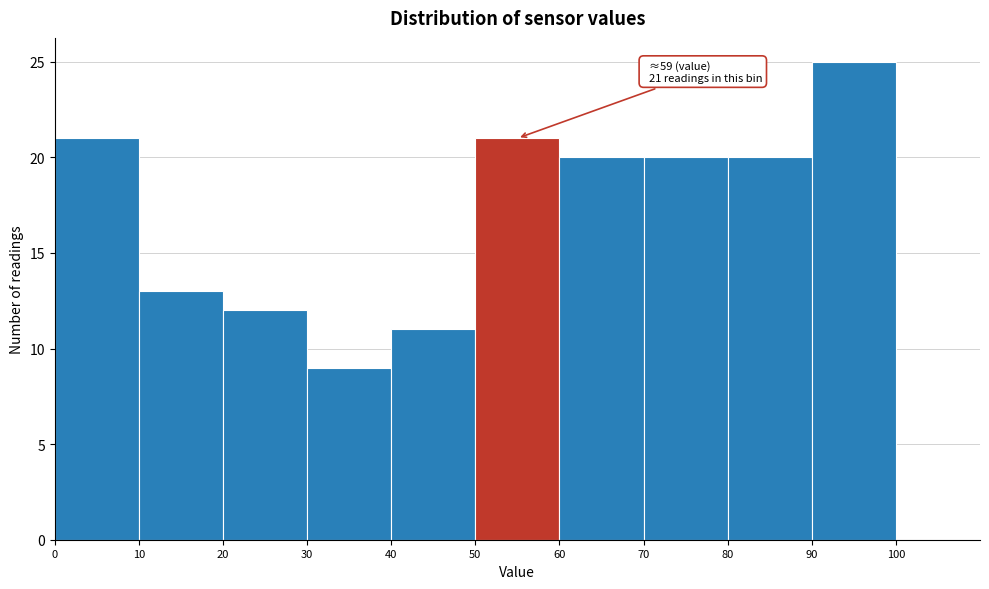

Over which range of the x-axis is the bar tallest?

90 to 100